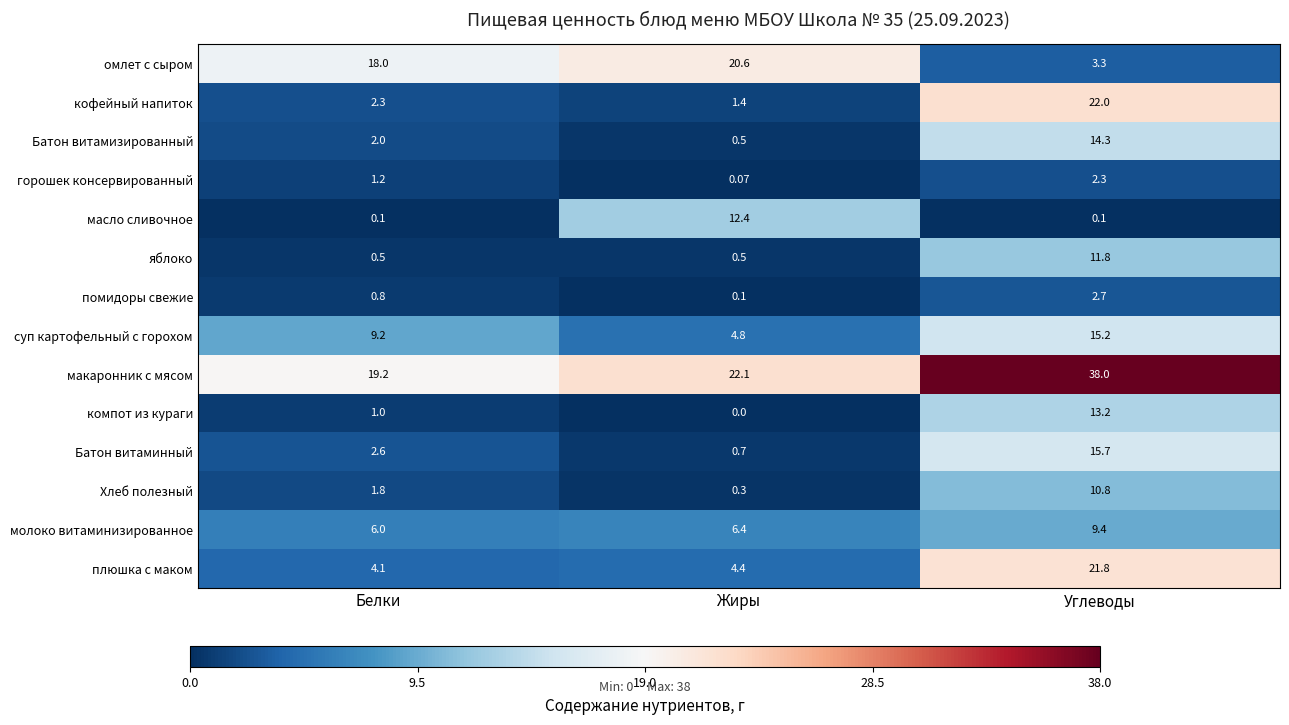

Where is макаронник с мясом nearest to the value 28?

Жиры